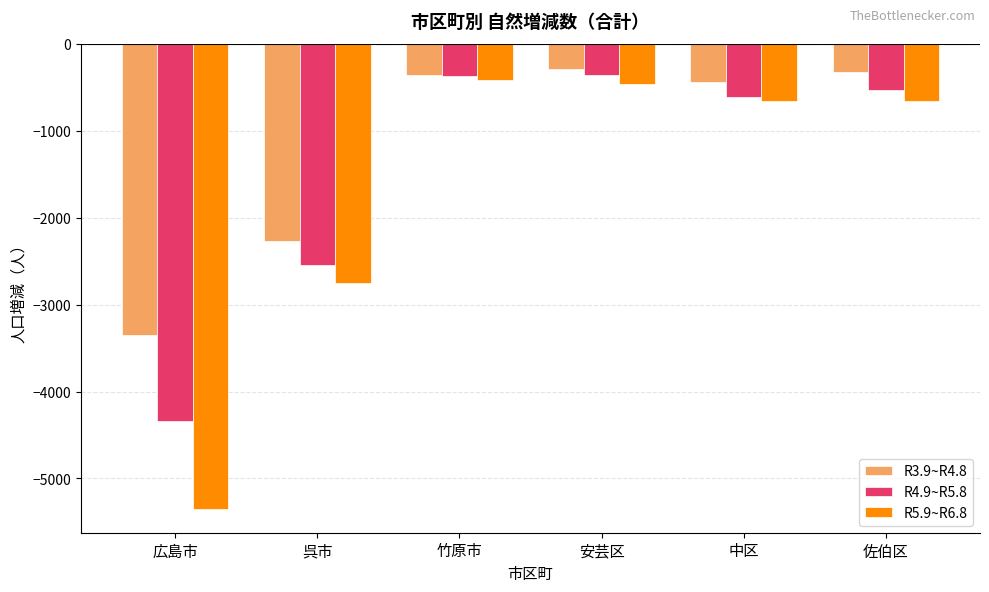

How many data points does each series have?

6